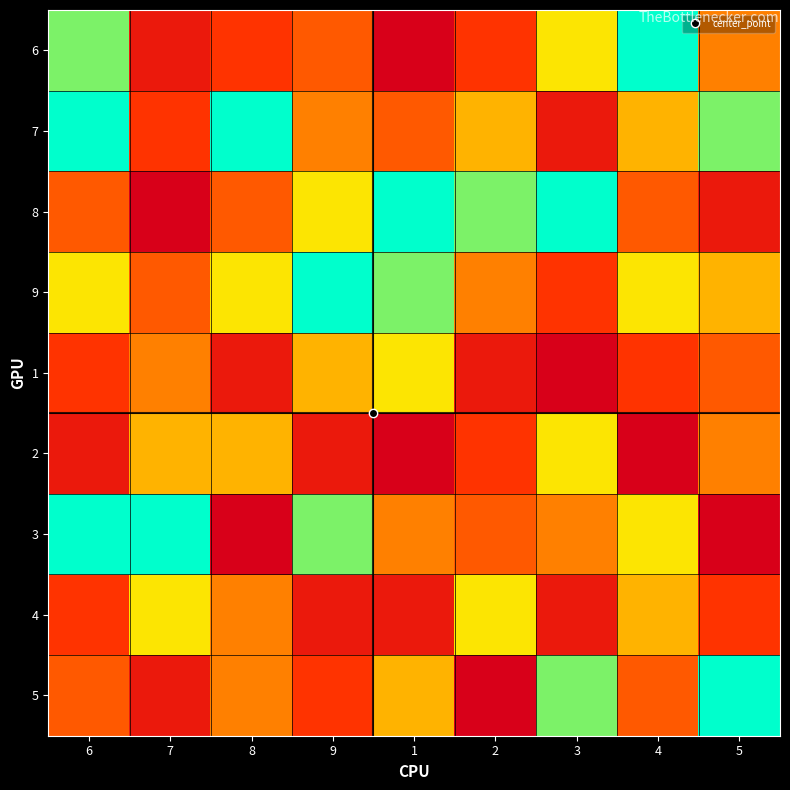

What is the spread (max minus min) of values at 3?

8